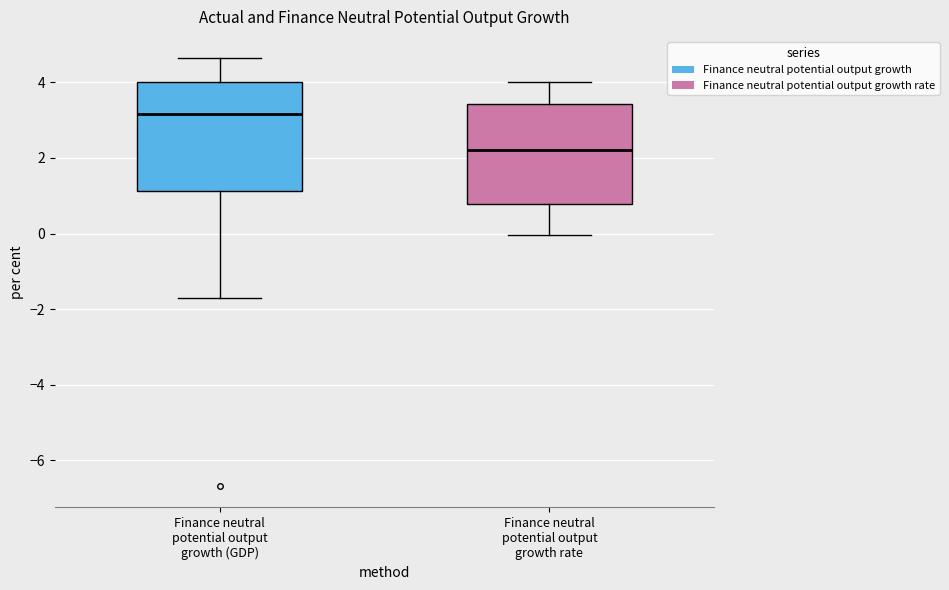

Which box is the tallest, from its lower edge to its upper edge?

Finance neutral potential output growth (GDP)